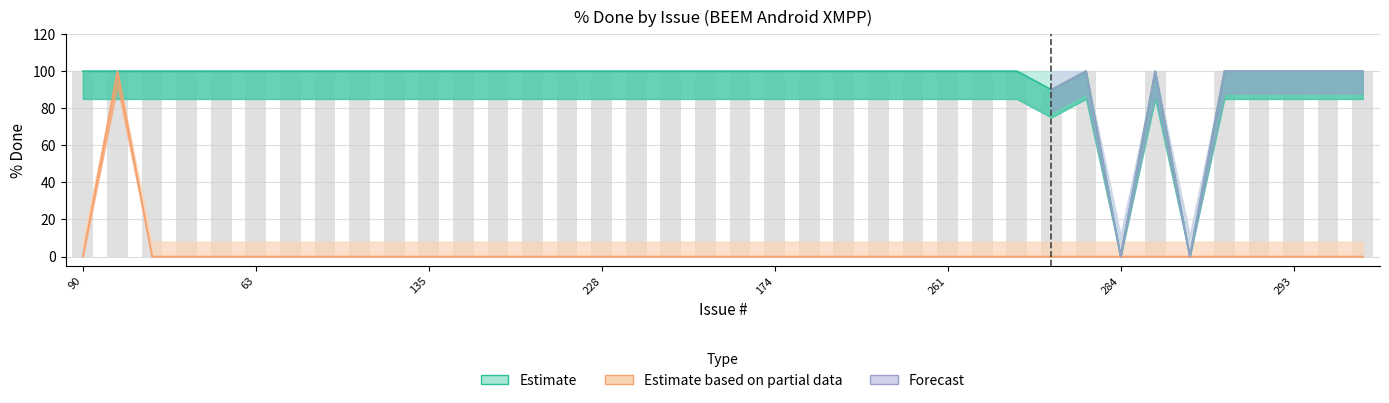

The value of Rejected at 135 is -33. True or false?

False